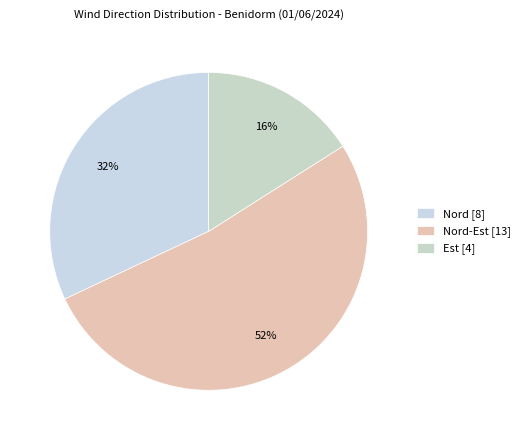

How many slices are in this pie chart?

3